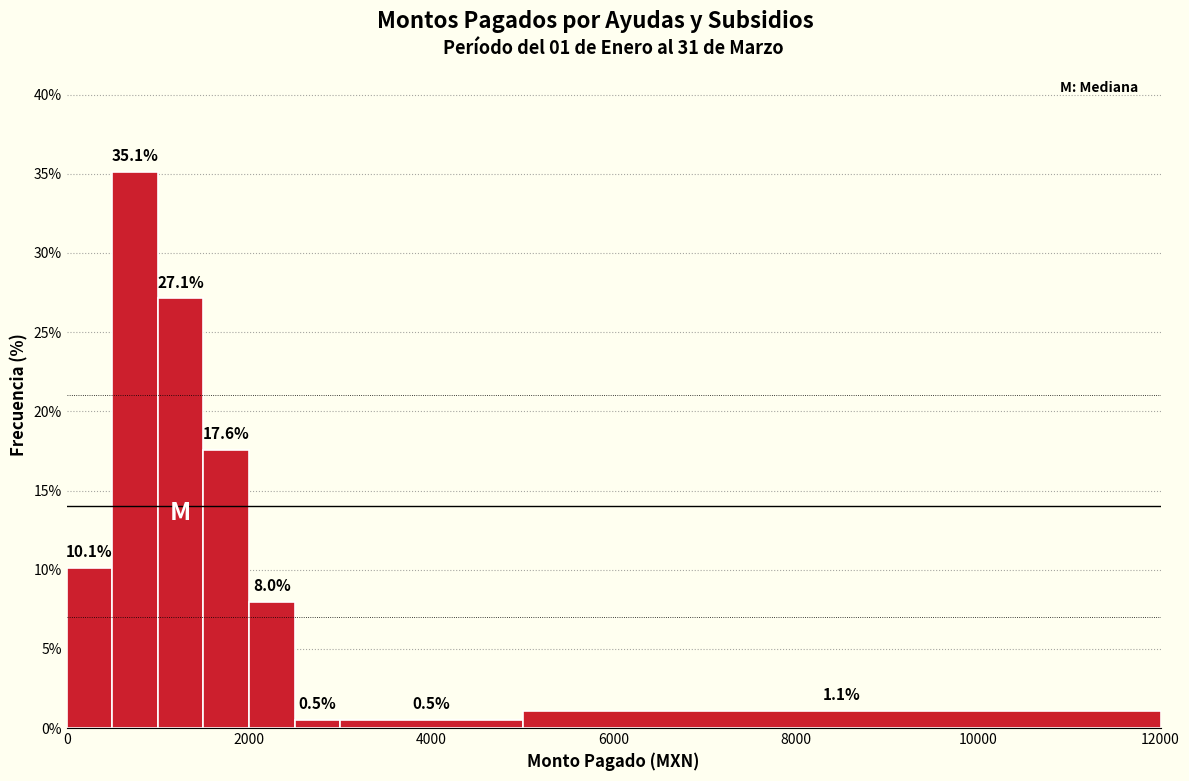

Read against the x-axis, roughly where is the centre of the tallest bar?

800